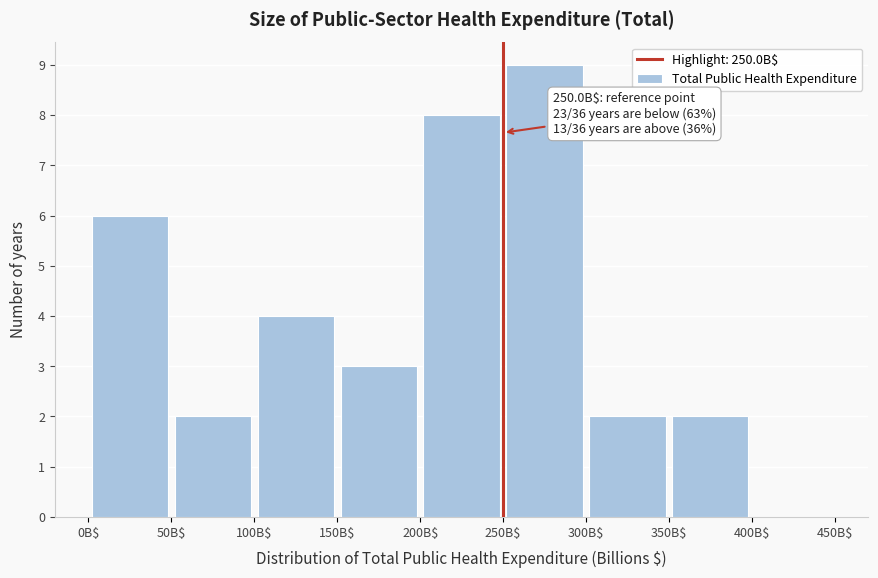

Which range on the x-axis has the tallest bar?

250 to 300